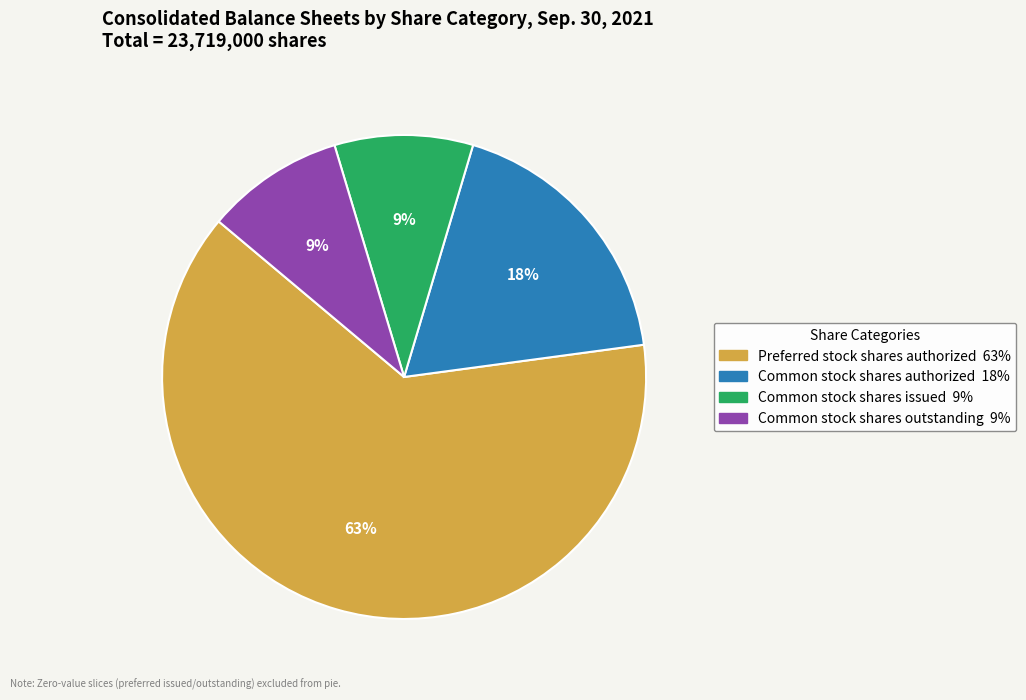

How many slices are in this pie chart?

4